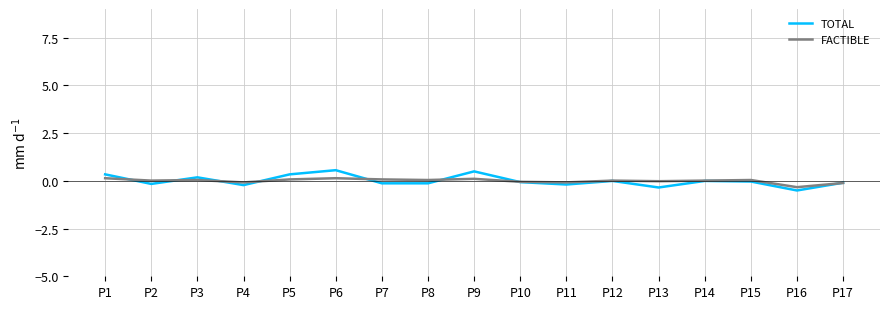

Rank the series by their maximum value, from highest to lowest.

TOTAL, FACTIBLE